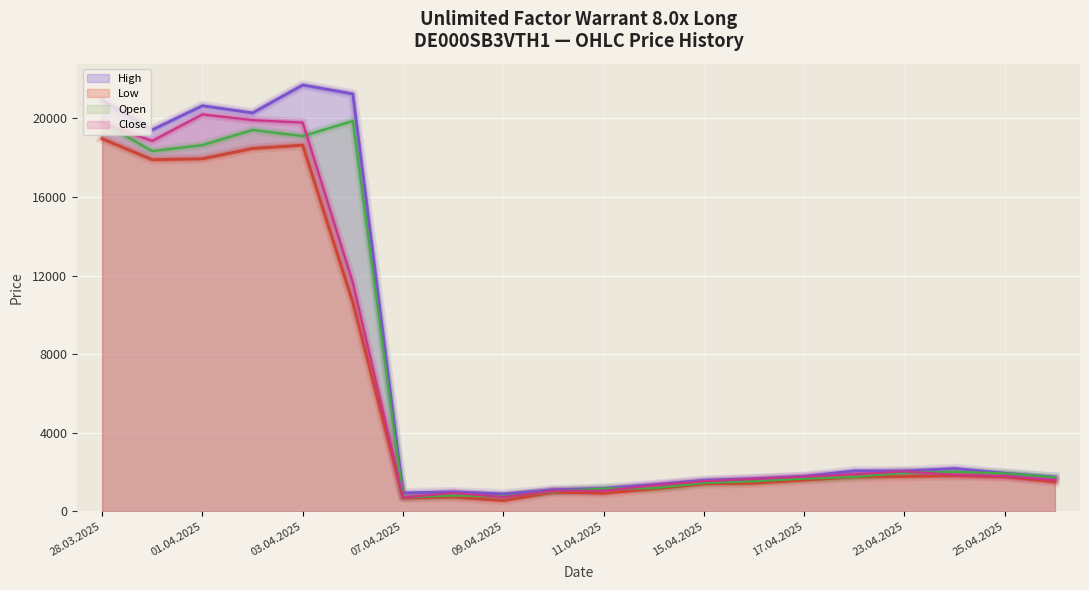

List the series in order of their overall mean, lowest first.

Low, Close, Open, High